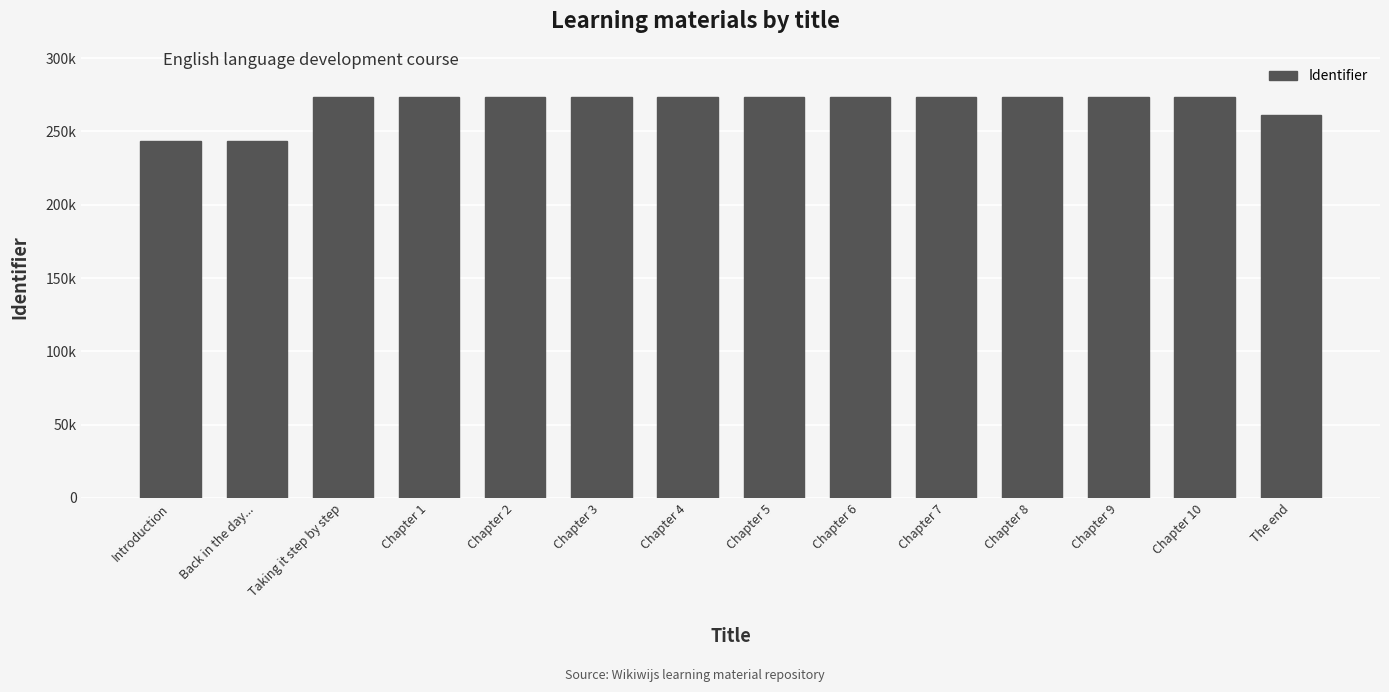

What is the average value?

268367